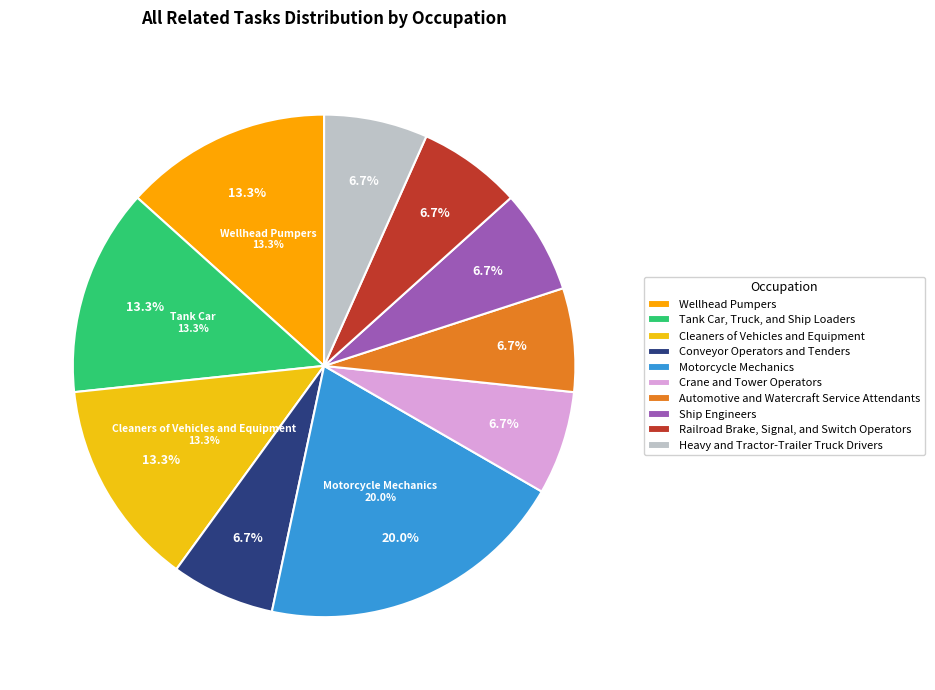

Rank the categories by value from highest to lowest.

Motorcycle Mechanics, Wellhead Pumpers, Tank Car, Truck, and Ship Loaders, Cleaners of Vehicles and Equipment, Conveyor Operators and Tenders, Crane and Tower Operators, Automotive and Watercraft Service Attendants, Ship Engineers, Railroad Brake, Signal, and Switch Operators, Heavy and Tractor-Trailer Truck Drivers